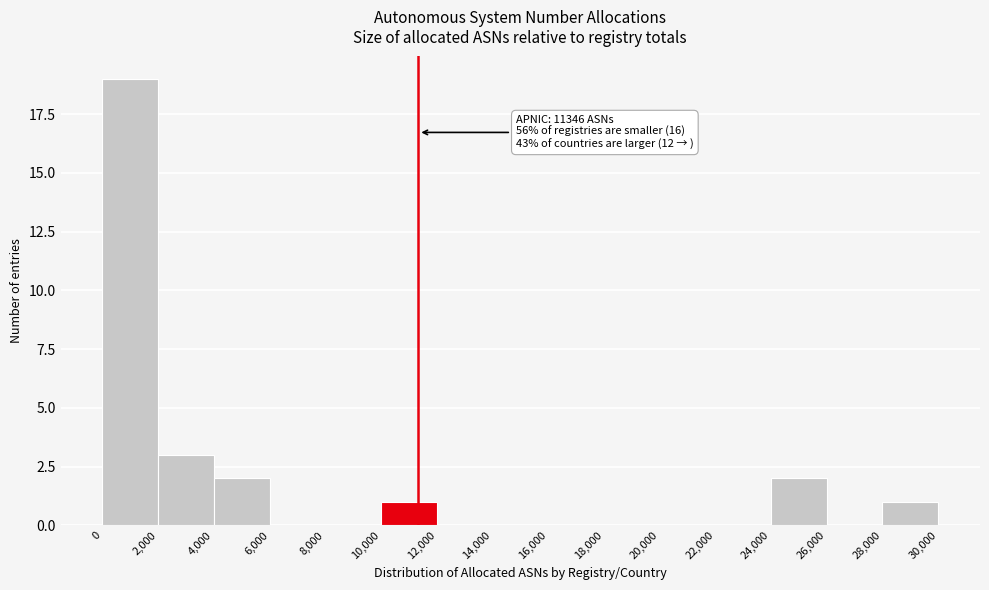

Which range on the x-axis has the tallest bar?

0 to 2,000